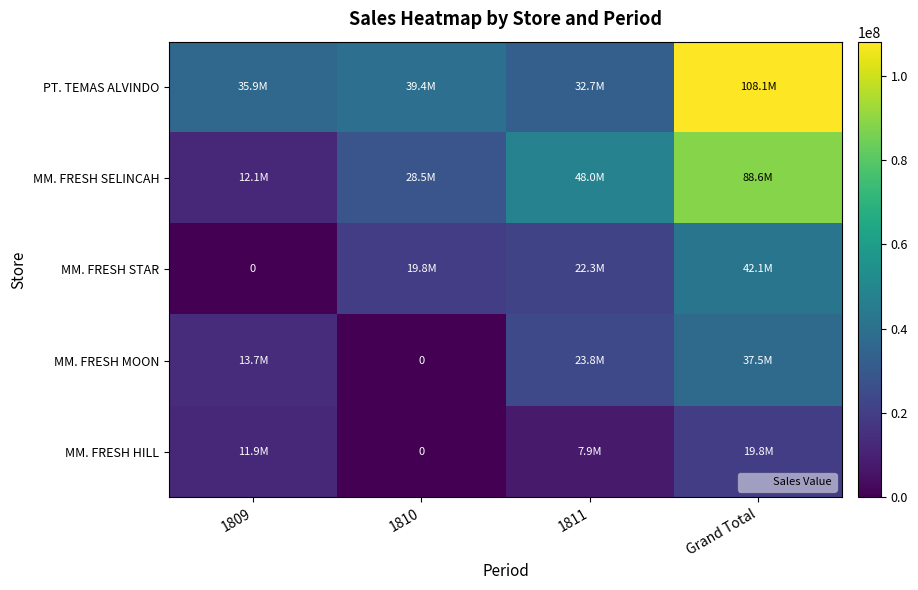

What is the lowest value of the MM. FRESH SELINCAH series?

12075600